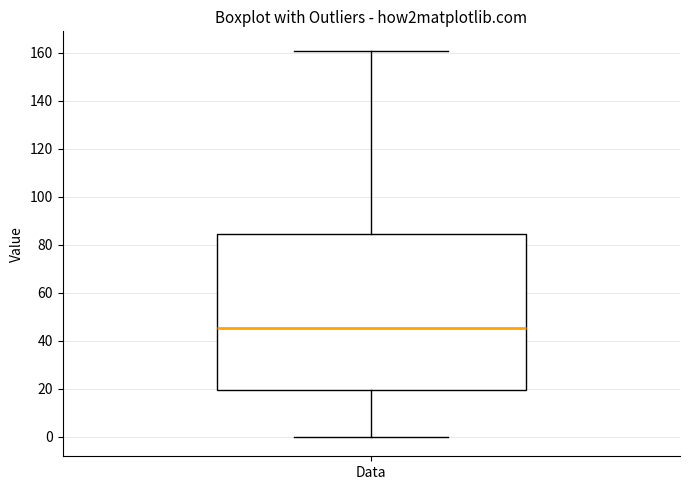

Where does the median line of the box for Data sit on the y-axis? The values are not printed on the chart, so give them approximately, as read against the axis.

46